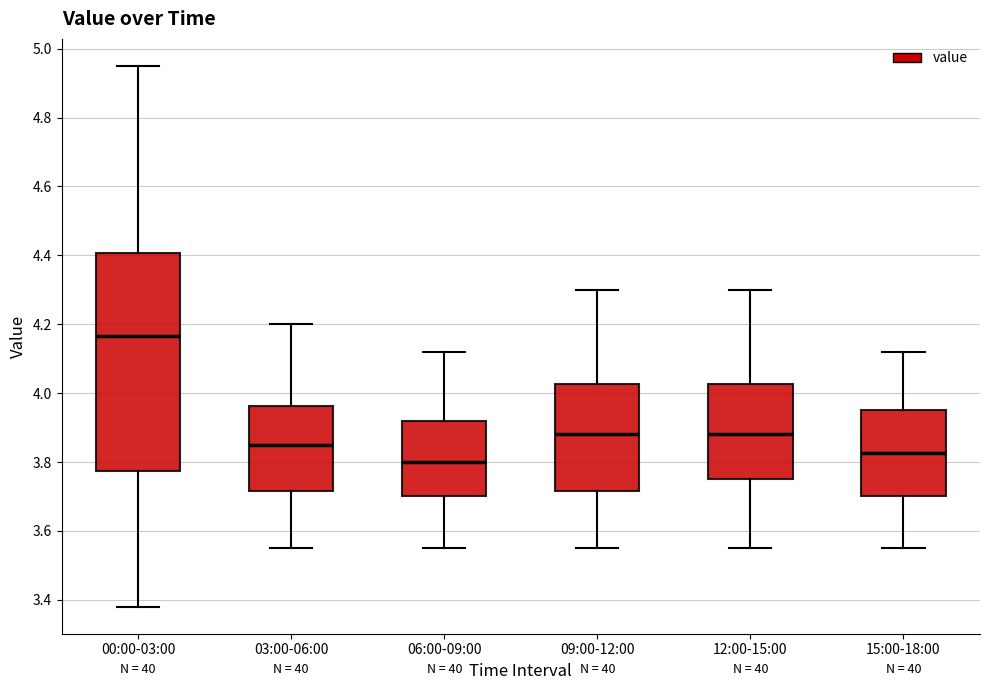

Which box's median line is the lowest?

06:00-09:00